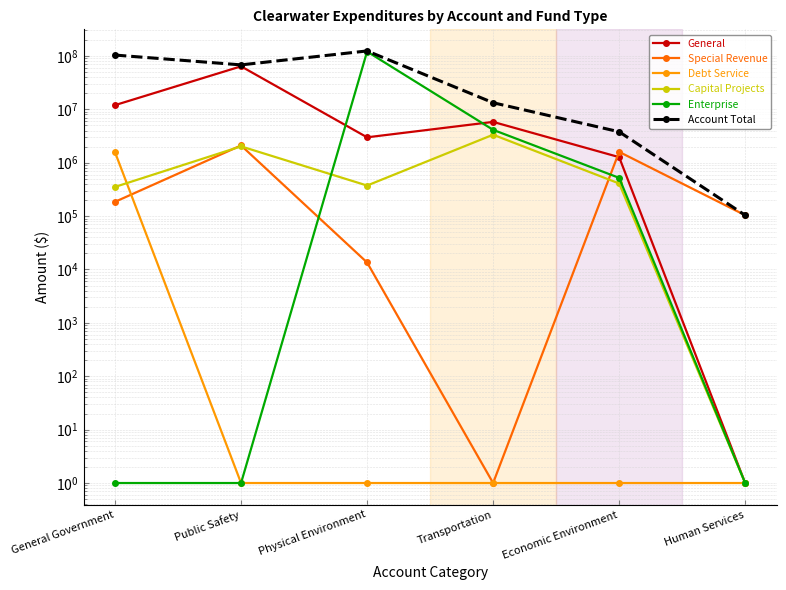

What is the spread (max minus min) of values at Human Services?

103838